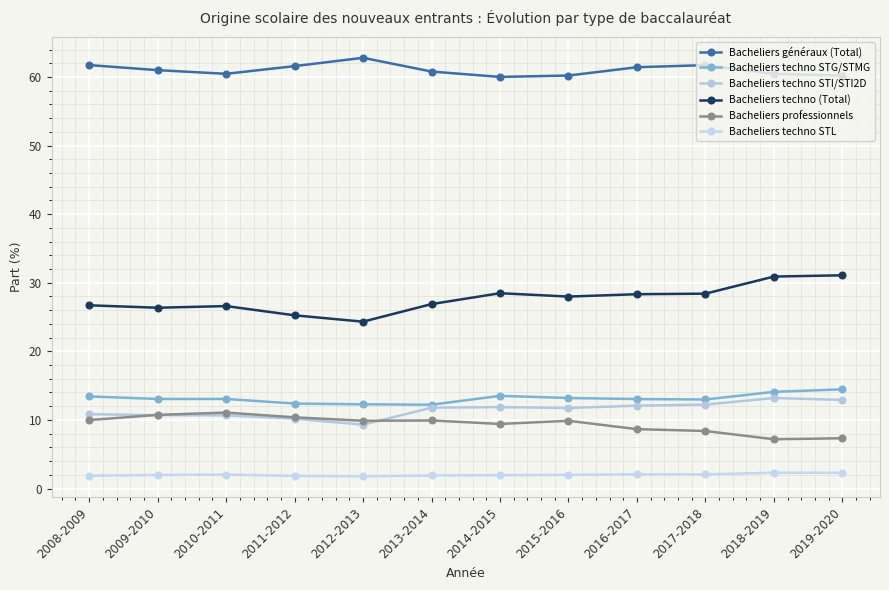

True or false: Bacheliers généraux (Total) has a value of 60.8 at 2013-2014.

True